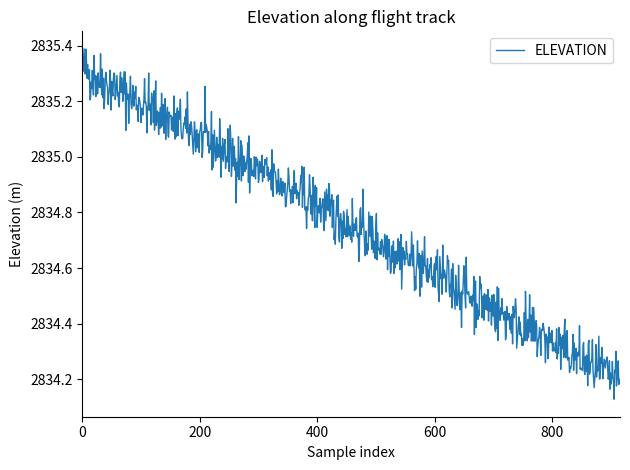

What is the difference between the maximum and minimum values?

1.3